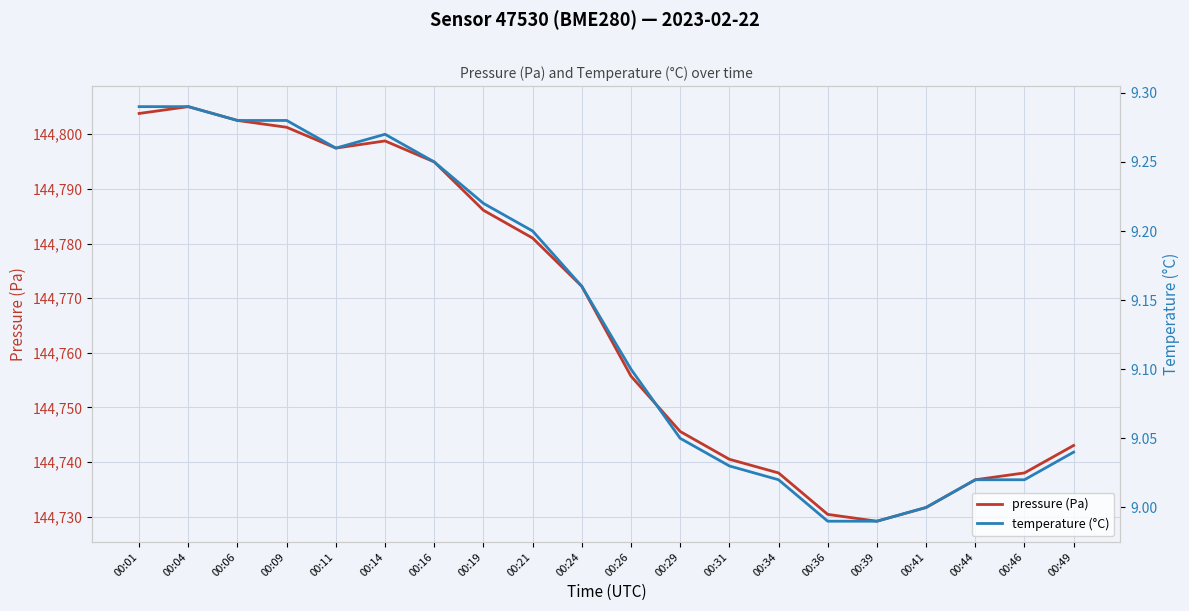

Is it true that pressure (Pa) equals 144729.2 at 00:39?

True